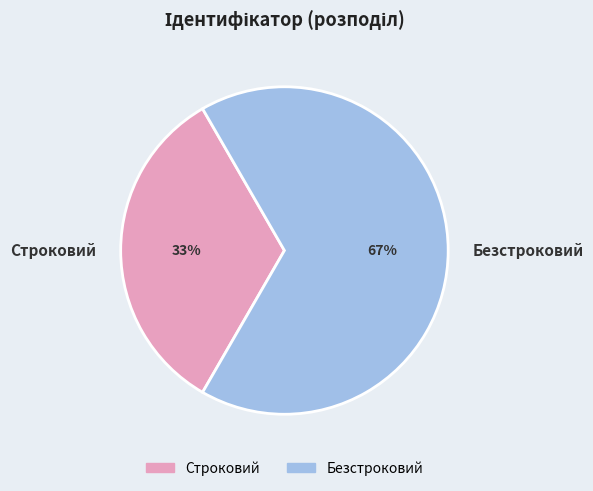

To the nearest percent, what is the average slice percentage?

50%